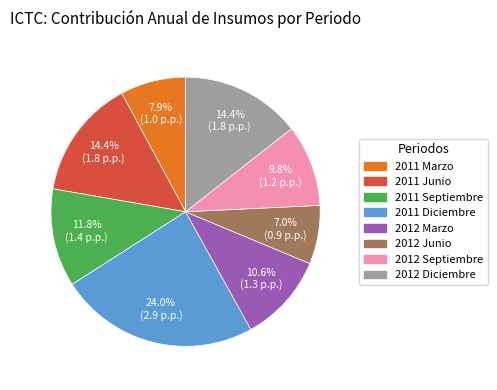

Is there any slice that represents more than half of the pie?

No